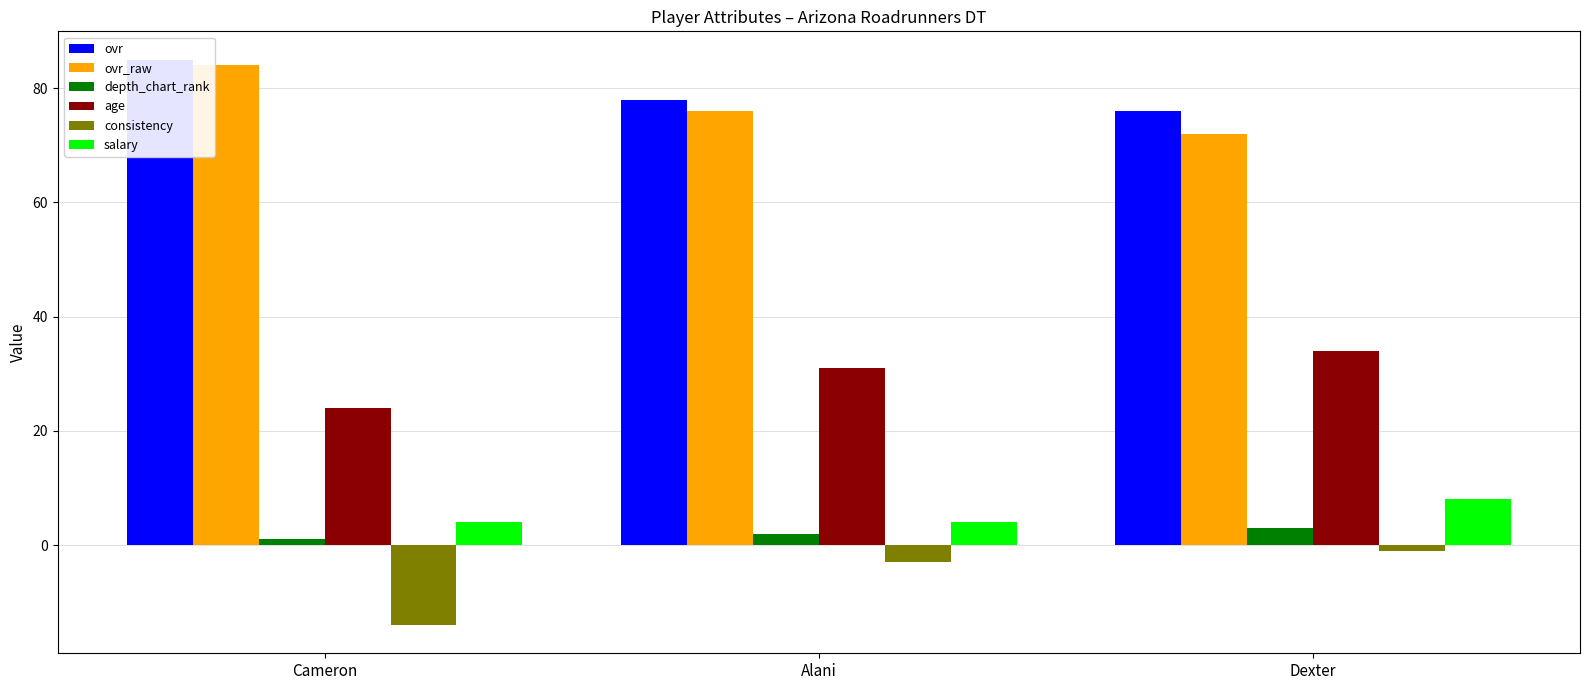

What position from the left is Dexter?

3